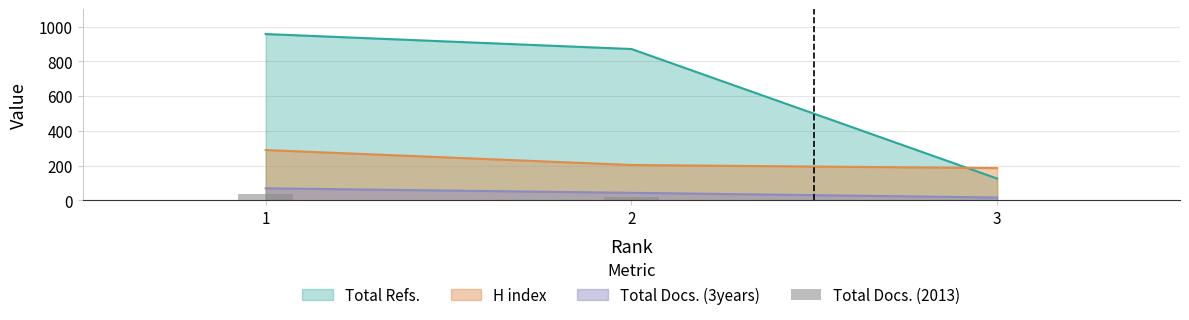

Reading right to left, extract all data points from this chart.

3=5	2=18	1=38